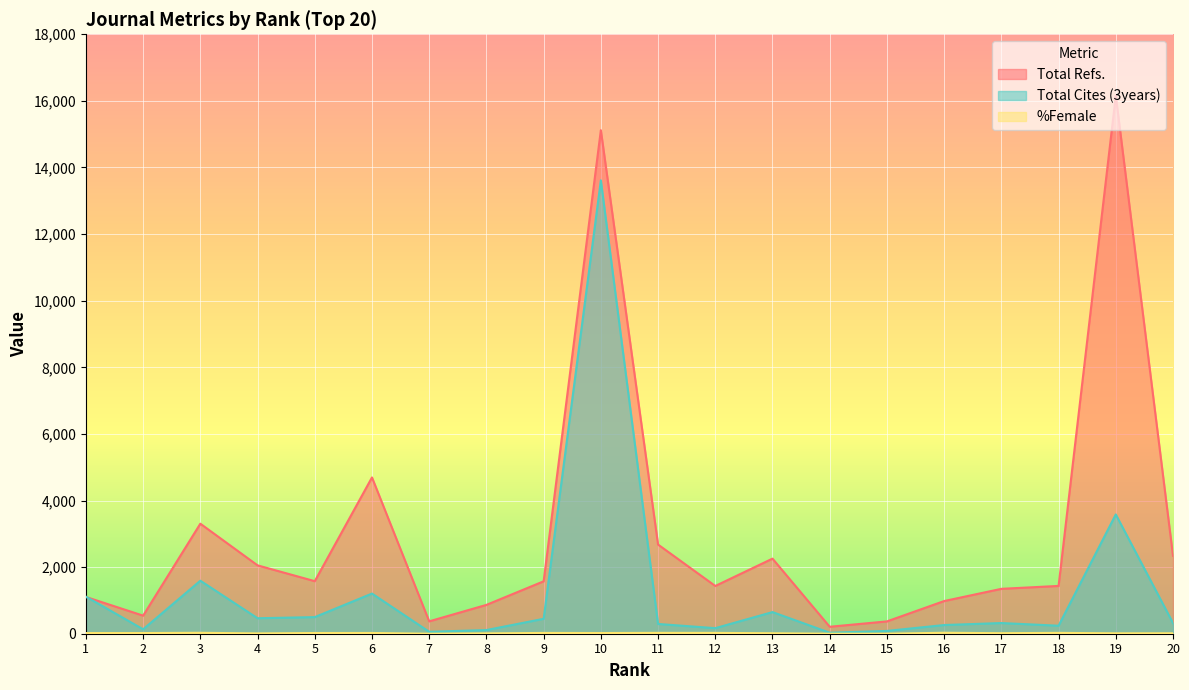

Which series has the widest spread of values?

Total Refs.